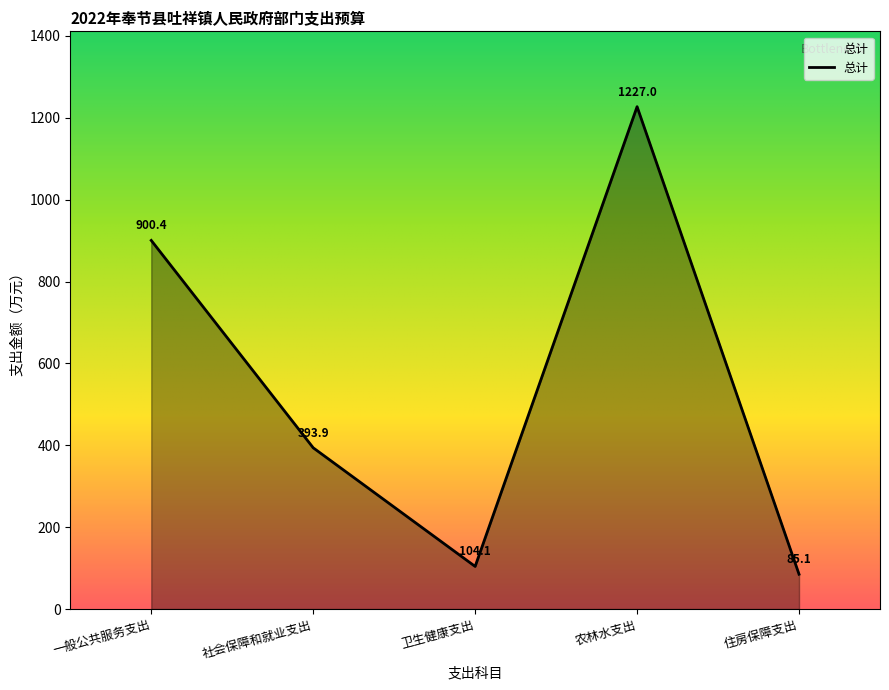

Which label corresponds to the largest value in the chart?

农林水支出